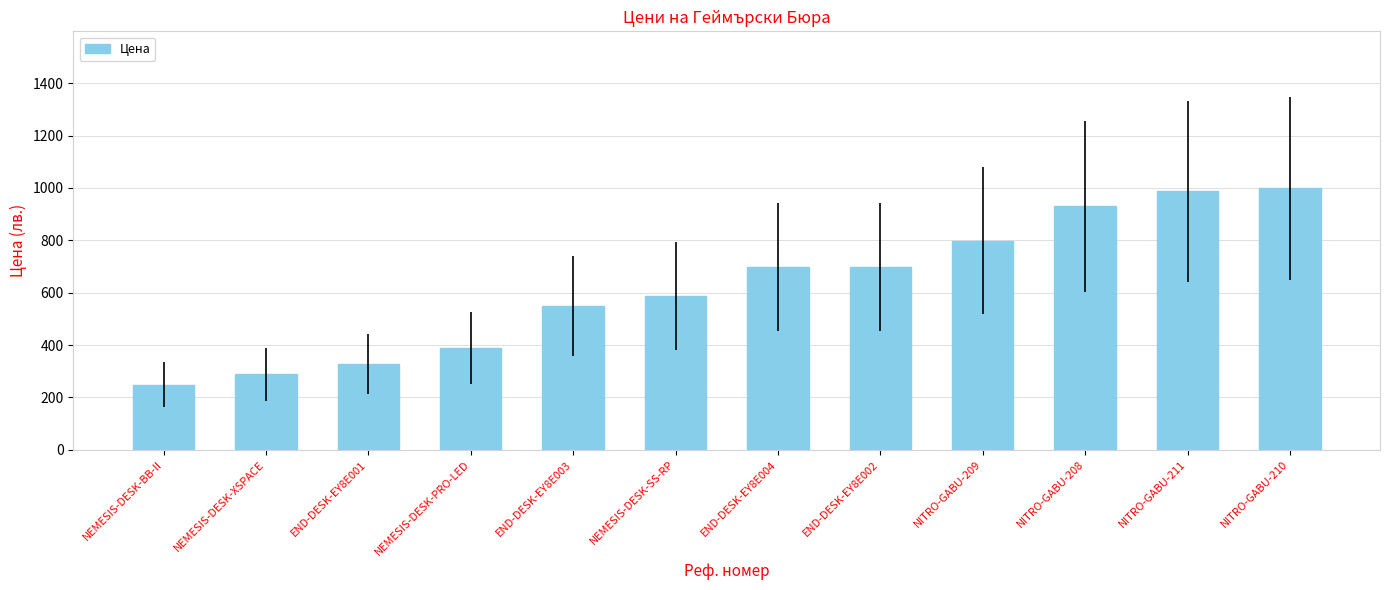

Where is the data nearest to the value 624?

NEMESIS-DESK-SS-RP